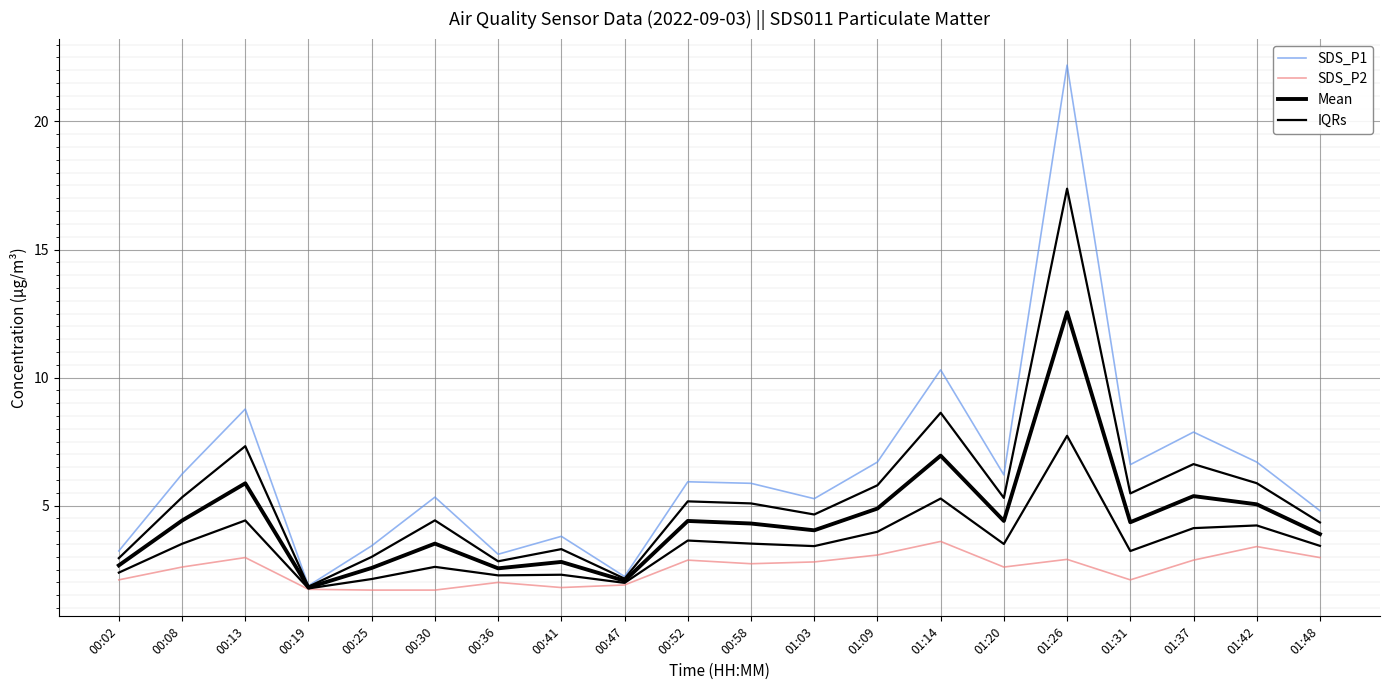

Rank the series at 00:25 from highest to lowest value.

SDS_P1, IQRs, Mean, SDS_P2